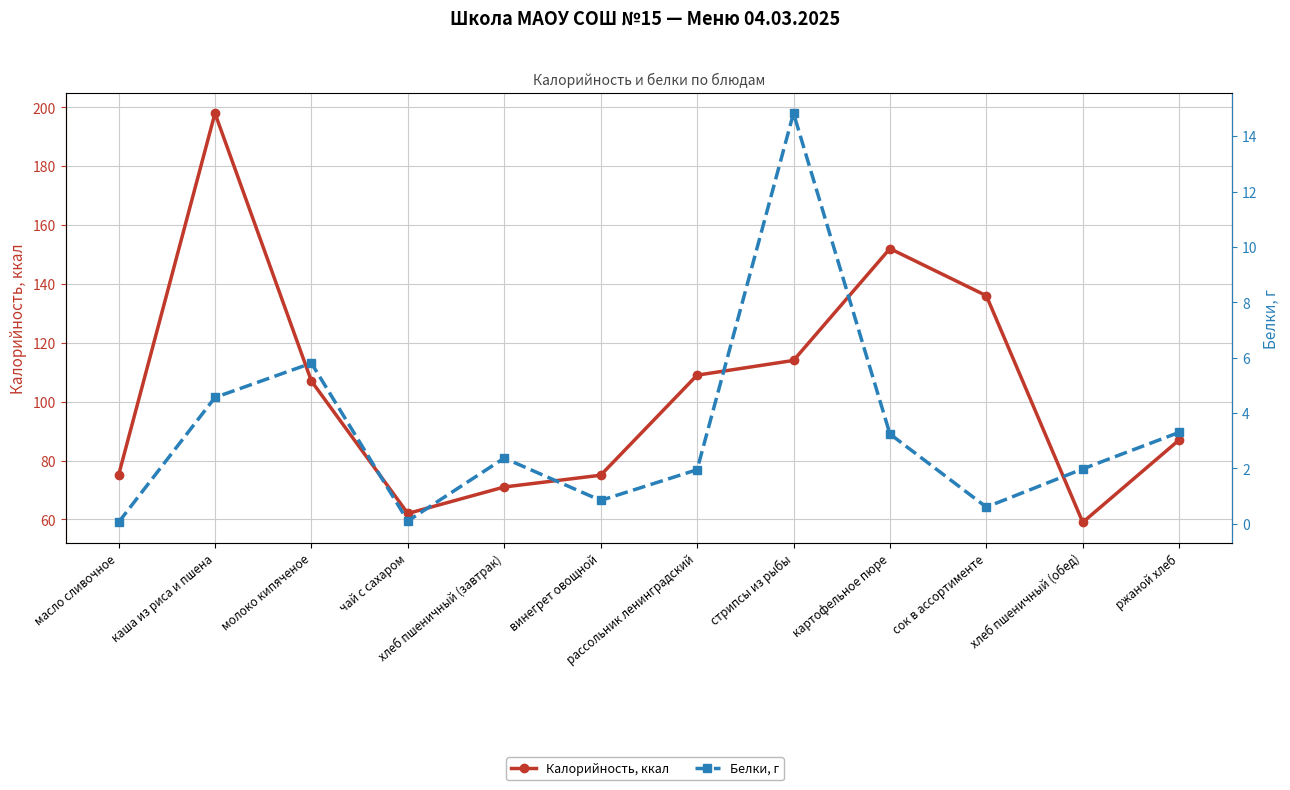

What is the label of the 3rd point from the left?

молоко кипяченое